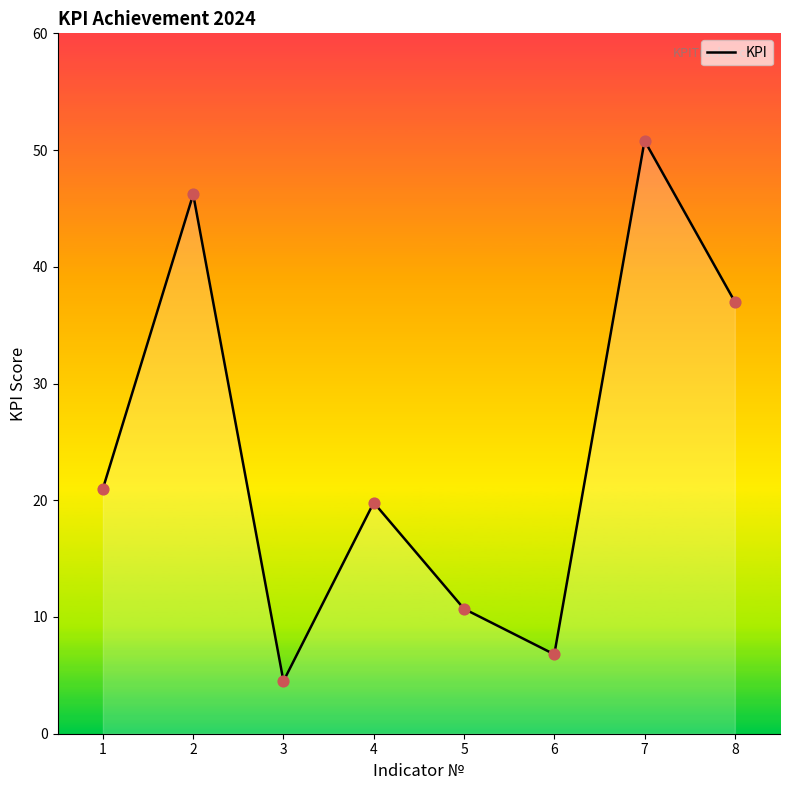

What is the ratio of the value at 8 to the value at 6?

5.4